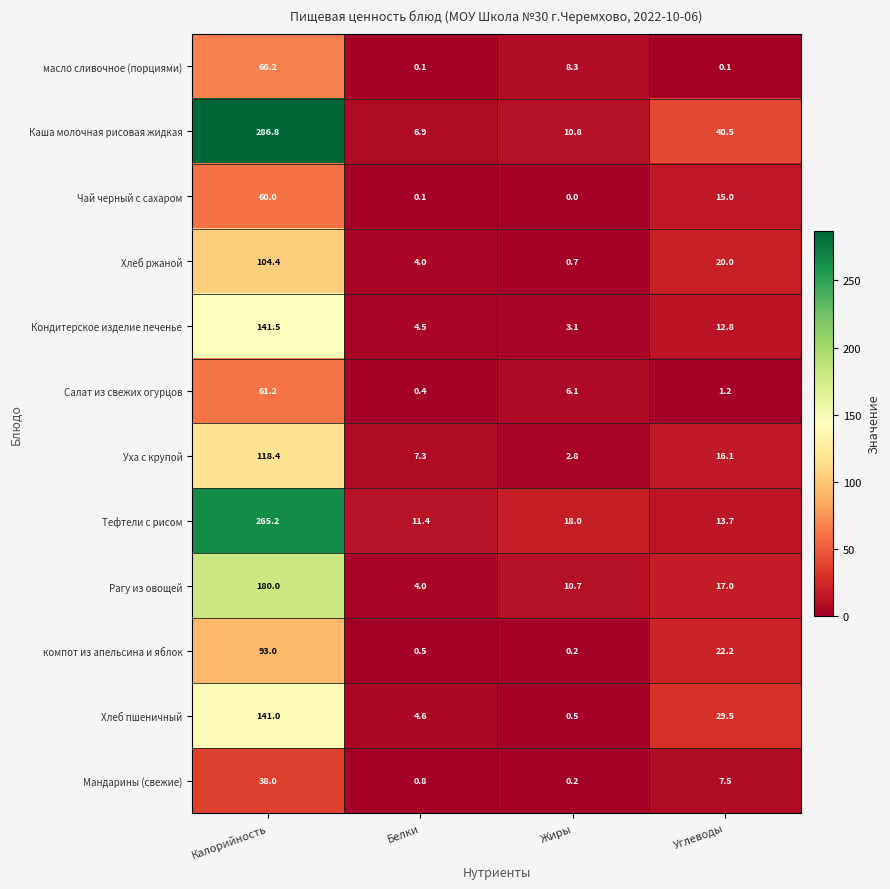

Is it true that Хлеб ржаной equals 20.0 at Углеводы?

True